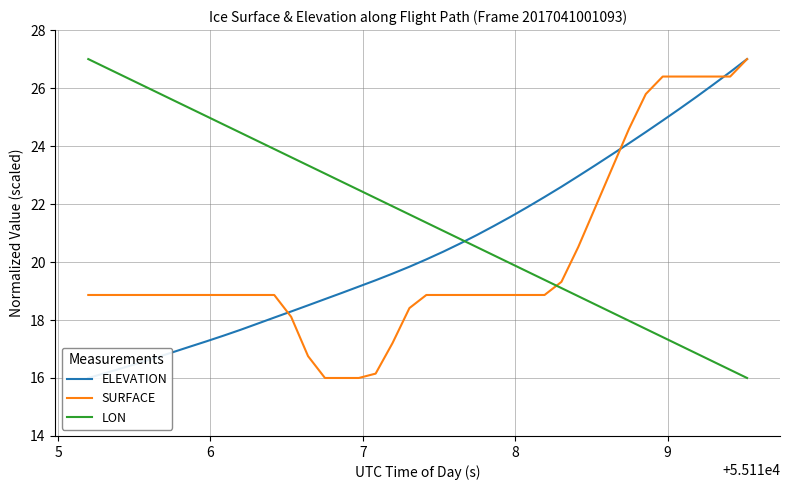

True or false: SURFACE and LON cross at least once.

True